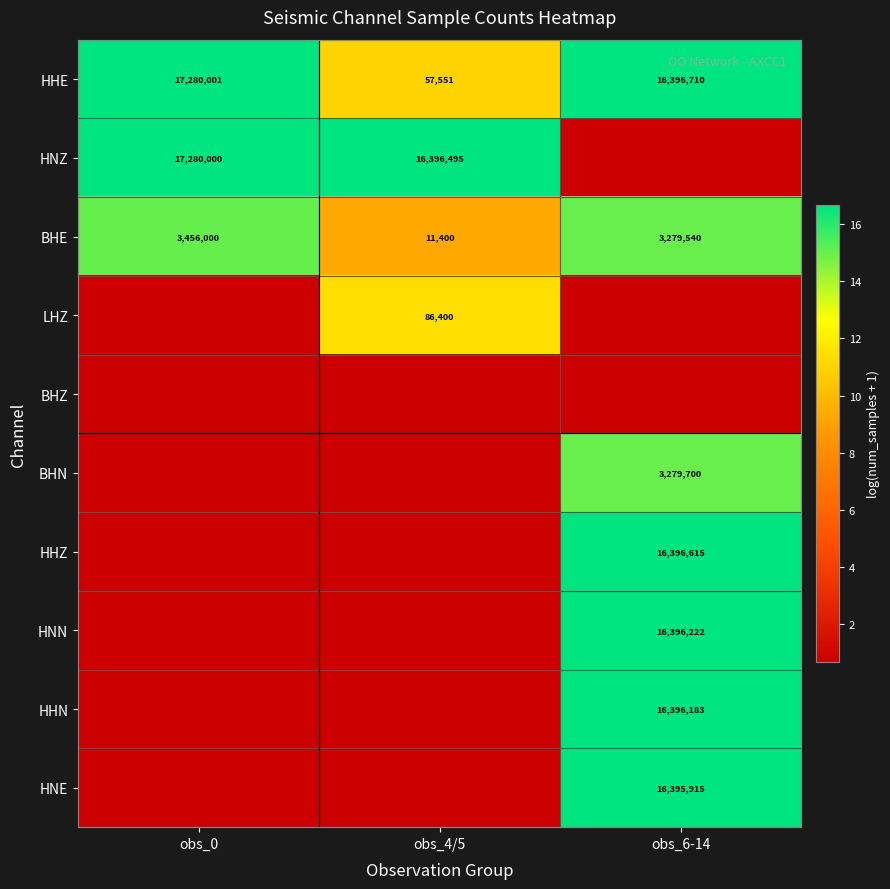

Which category has the highest value across all series?

obs_0